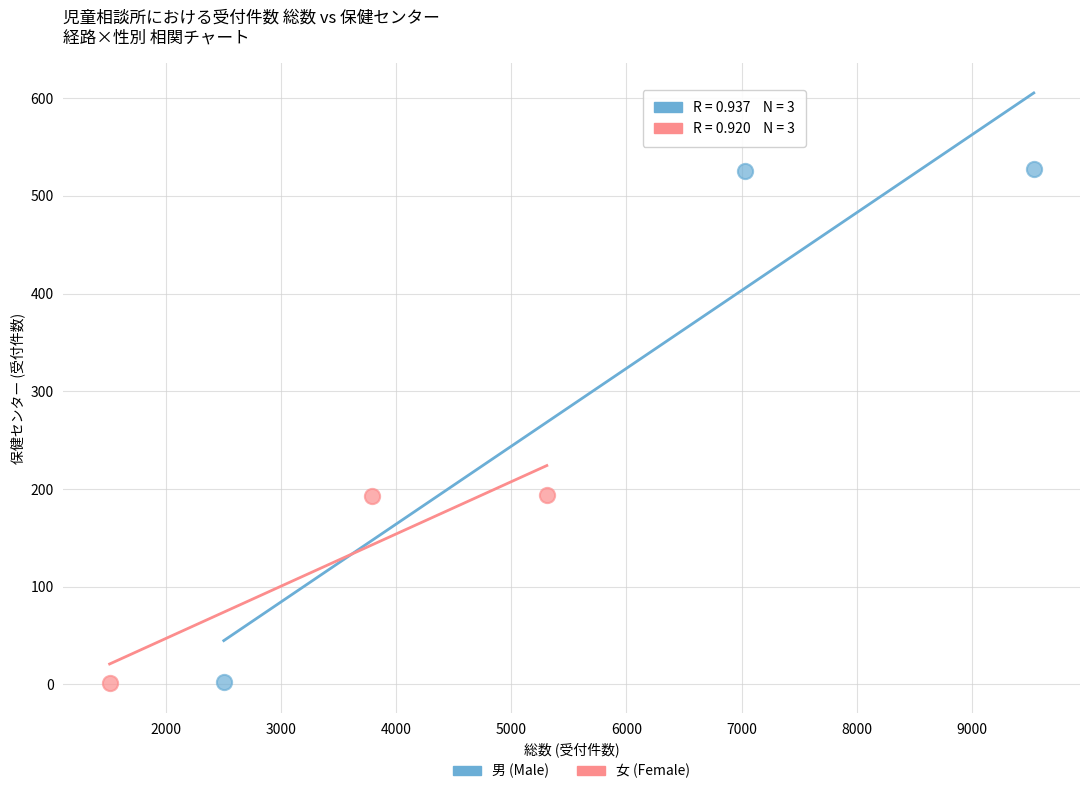

Which series has the largest Y range (max minus min)?

男 (Male)